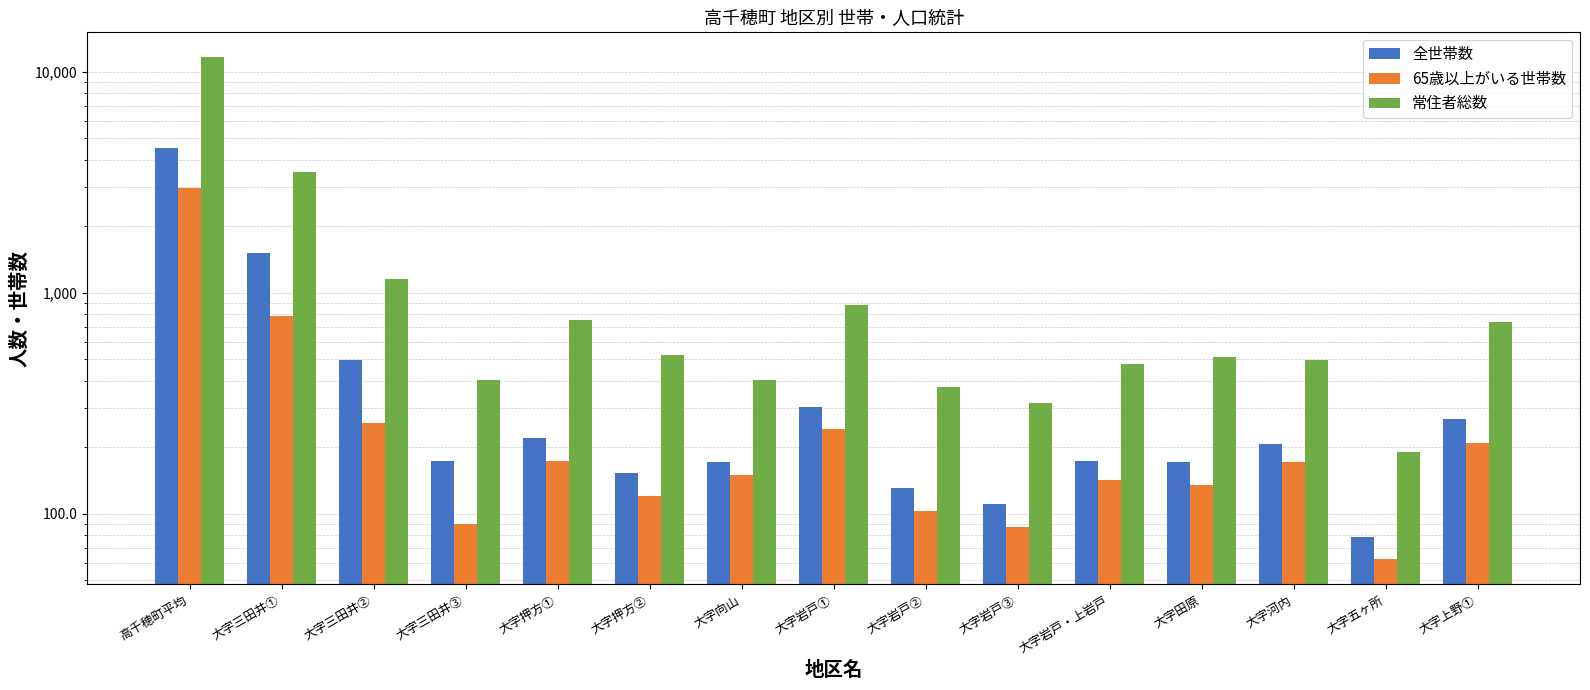

Reading left to right, transcribe all the data shown in this chart.

全世帯数: 高千穂町平均=4507.0	大字三田井①=1514.7	大字三田井②=498.5	大字三田井③=173.6	大字押方①=218.9	大字押方②=152.0	大字向山=171.8	大字岩戸①=304.8	大字岩戸②=129.9	大字岩戸③=110.2	大字岩戸・上岩戸=172.2	大字田原=170.6	大字河内=205.7	大字五ヶ所=78.0	大字上野①=266.7
65歳以上がいる世帯数: 高千穂町平均=2971.0	大字三田井①=783.7	大字三田井②=258.2	大字三田井③=89.7	大字押方①=173.0	大字押方②=120.1	大字向山=149.0	大字岩戸①=240.7	大字岩戸②=102.6	大字岩戸③=87.0	大字岩戸・上岩戸=141.7	大字田原=134.6	大字河内=170.5	大字五ヶ所=62.0	大字上野①=209.1
常住者総数: 高千穂町平均=11642.0	大字三田井①=3524.2	大字三田井②=1160.1	大字三田井③=403.7	大字押方①=751.6	大字押方②=521.8	大字向山=402.2	大字岩戸①=879.1	大字岩戸②=374.7	大字岩戸③=317.8	大字岩戸・上岩戸=474.4	大字田原=512.2	大字河内=495.2	大字五ヶ所=190.0	大字上野①=733.9